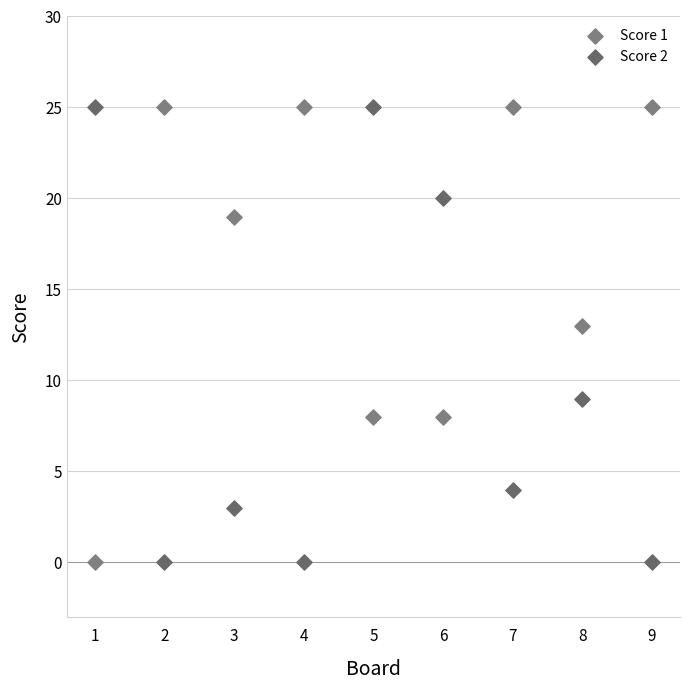

What is the X range (max minus min) for the scatter plot?

8